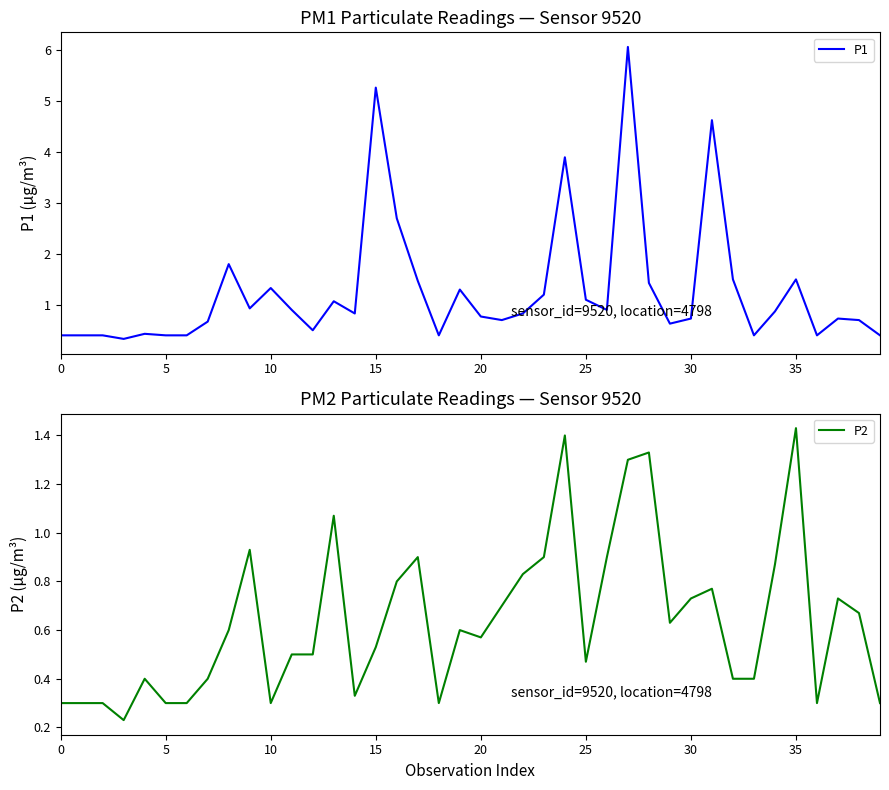

Count the number of data series in this chart.

2